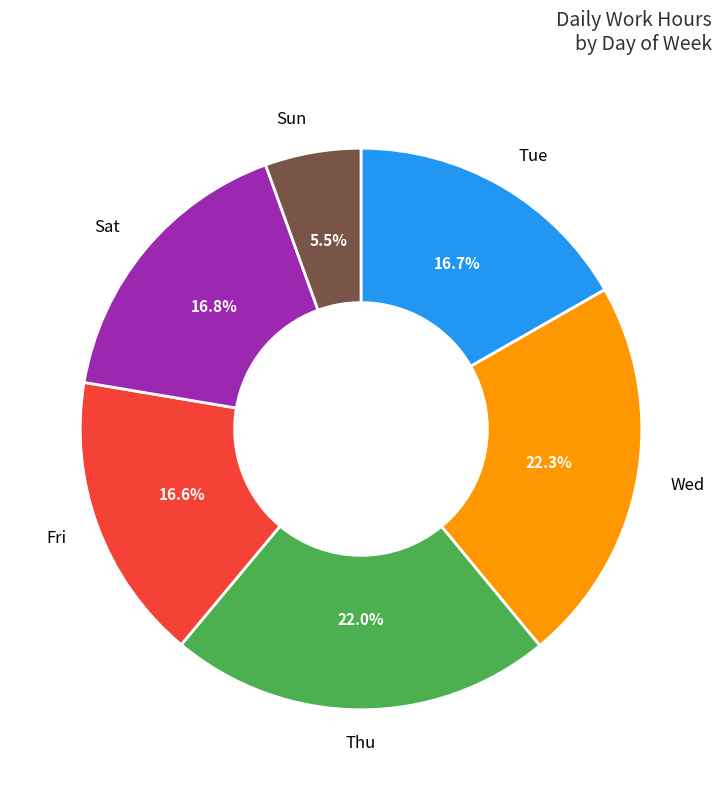

What is the total percentage of Tue and Wed?

39.0%